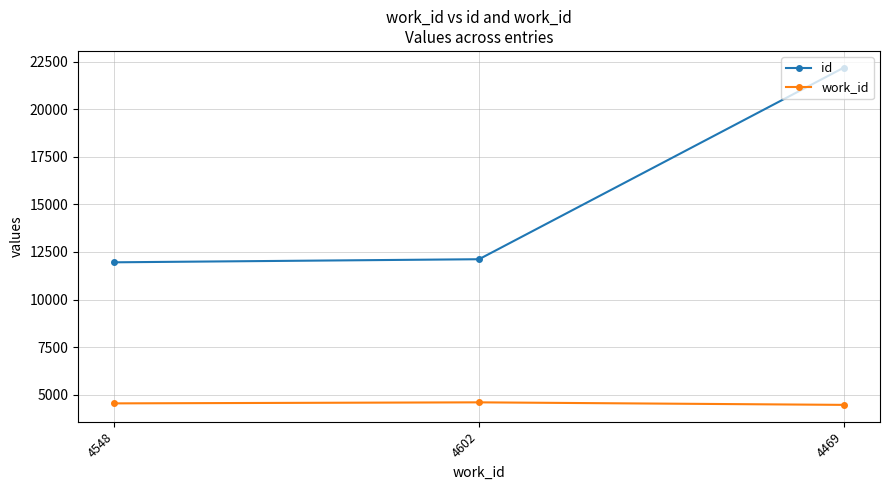

What is the sum of all work_id values?

13619